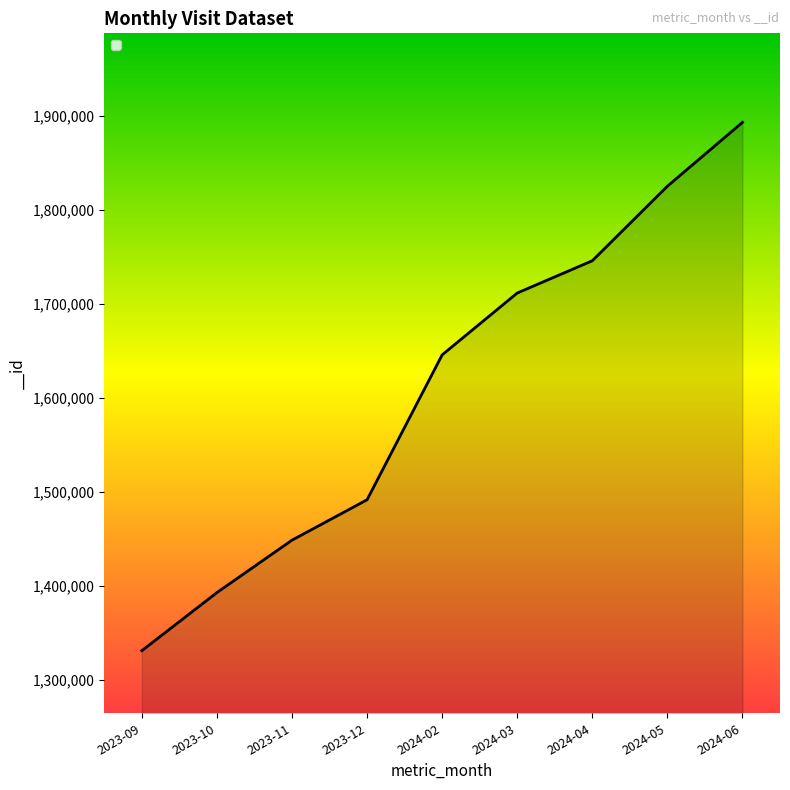

List the labels in order of value, largest first.

2024-06, 2024-05, 2024-04, 2024-03, 2024-02, 2023-12, 2023-11, 2023-10, 2023-09